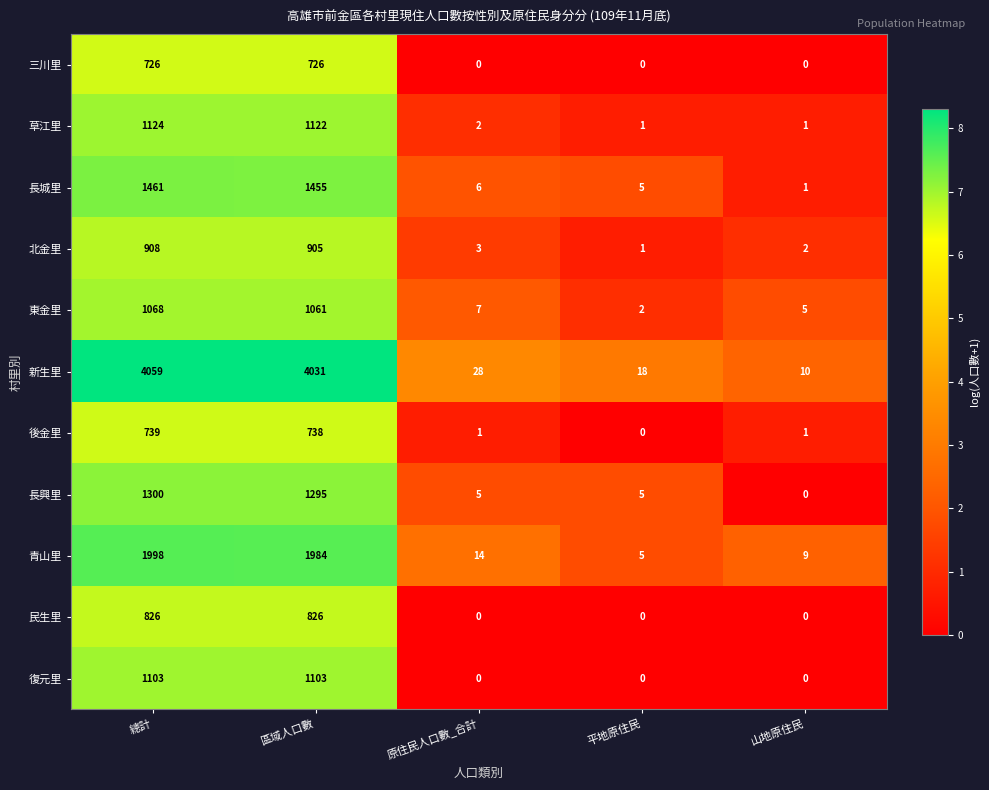

What is the sum of all 東金里 values?

2143